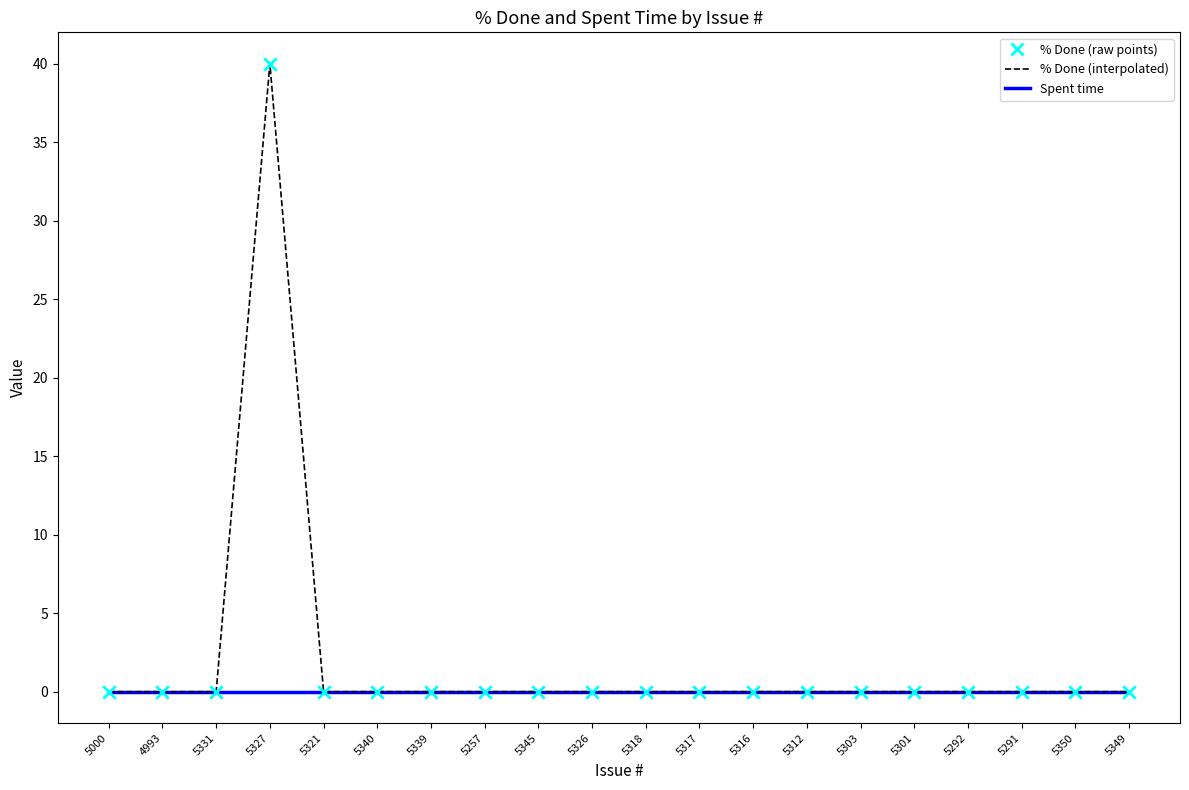

At which category is the sum across all series the highest?

5327